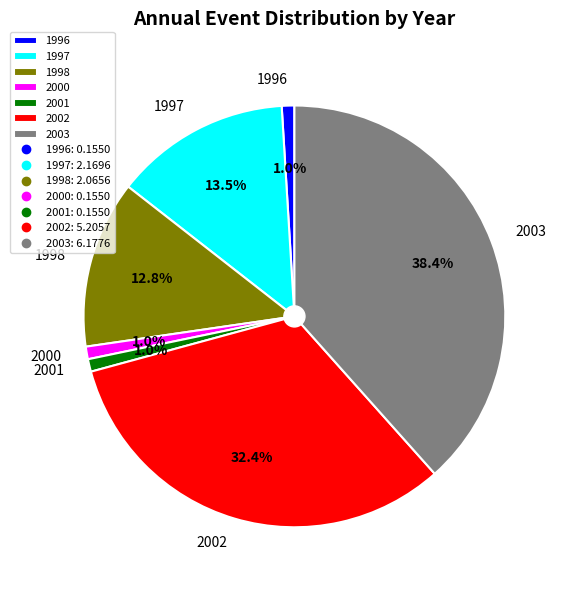

Does 1996 account for over 50% of the chart?

No